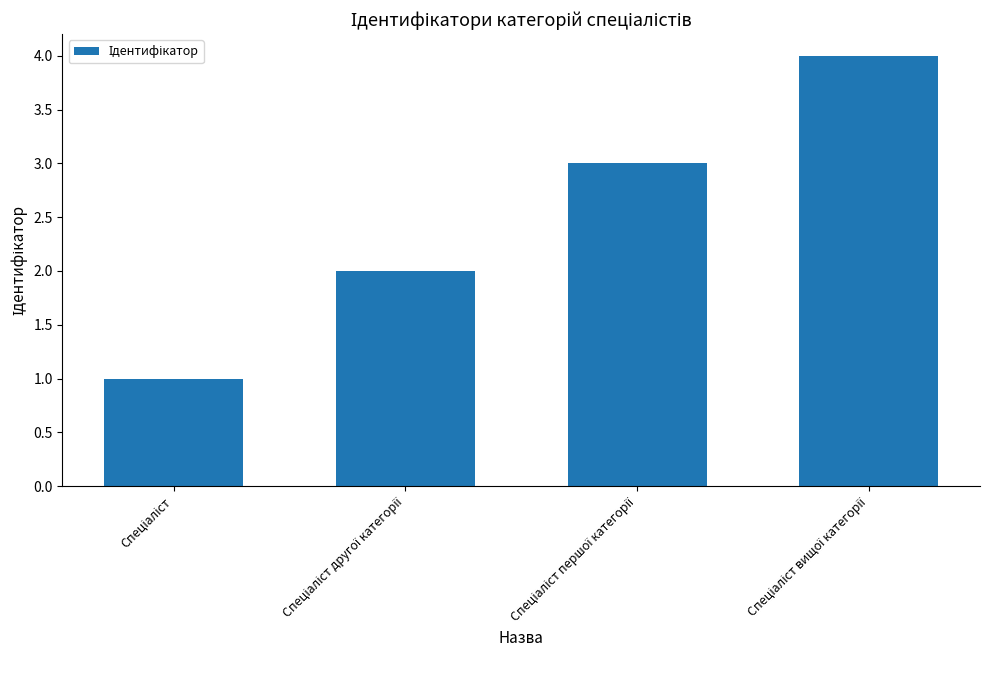

What is the maximum value shown in the chart?

4